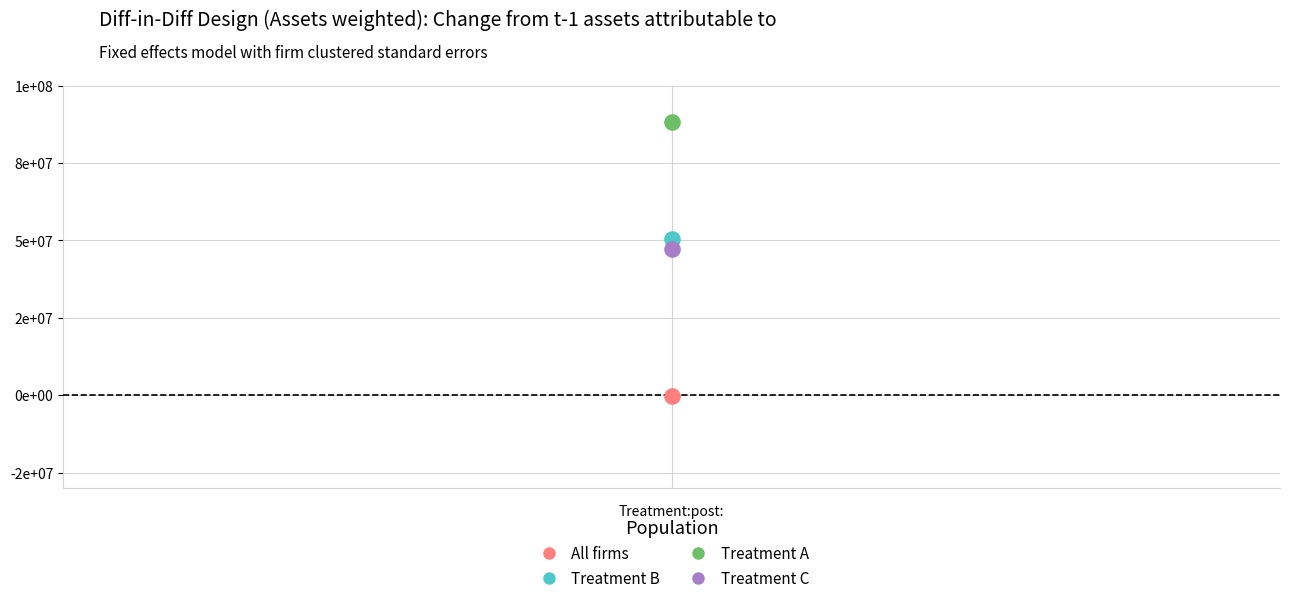

Which series contains the lowest Y value?

All firms